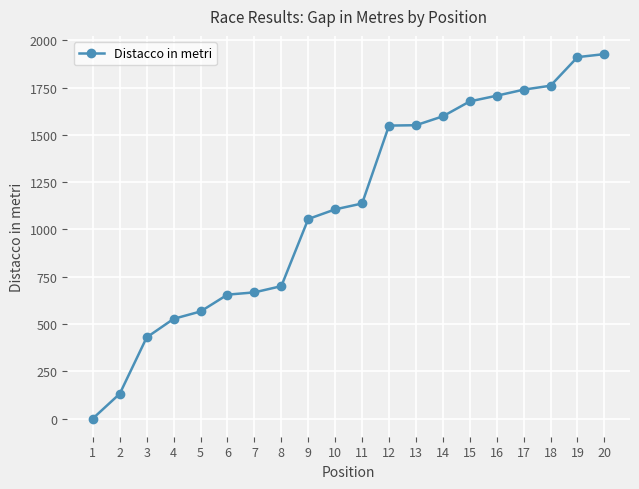

Does the chart display data point markers on the line(s)?

Yes